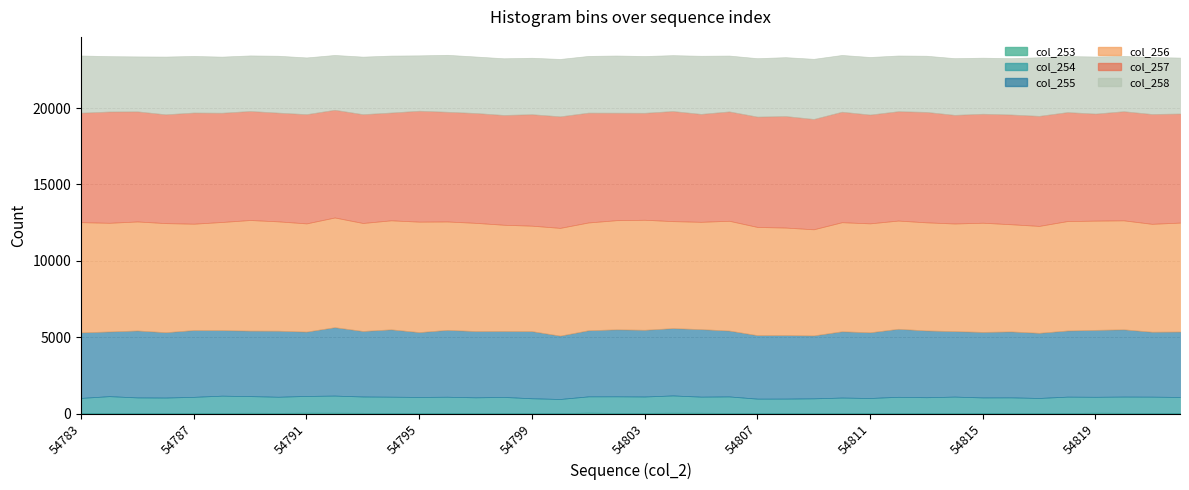

True or false: col_253 has more than 1 interior local peaks.

True